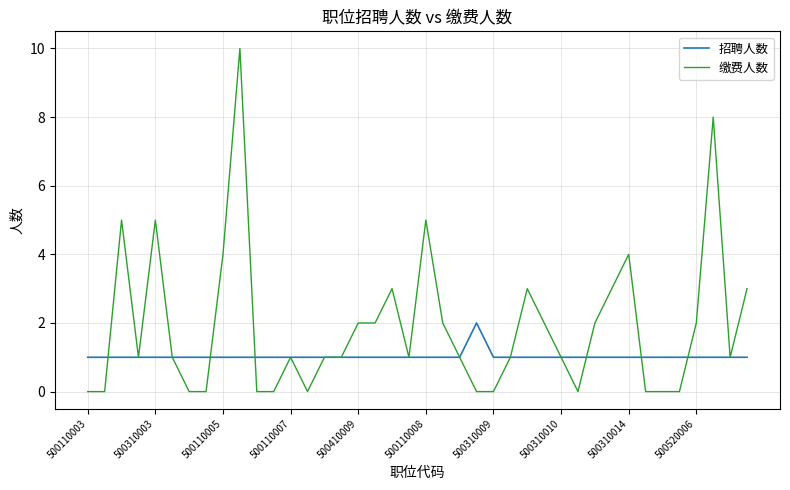

What is the average value of the 缴费人数 series?

2